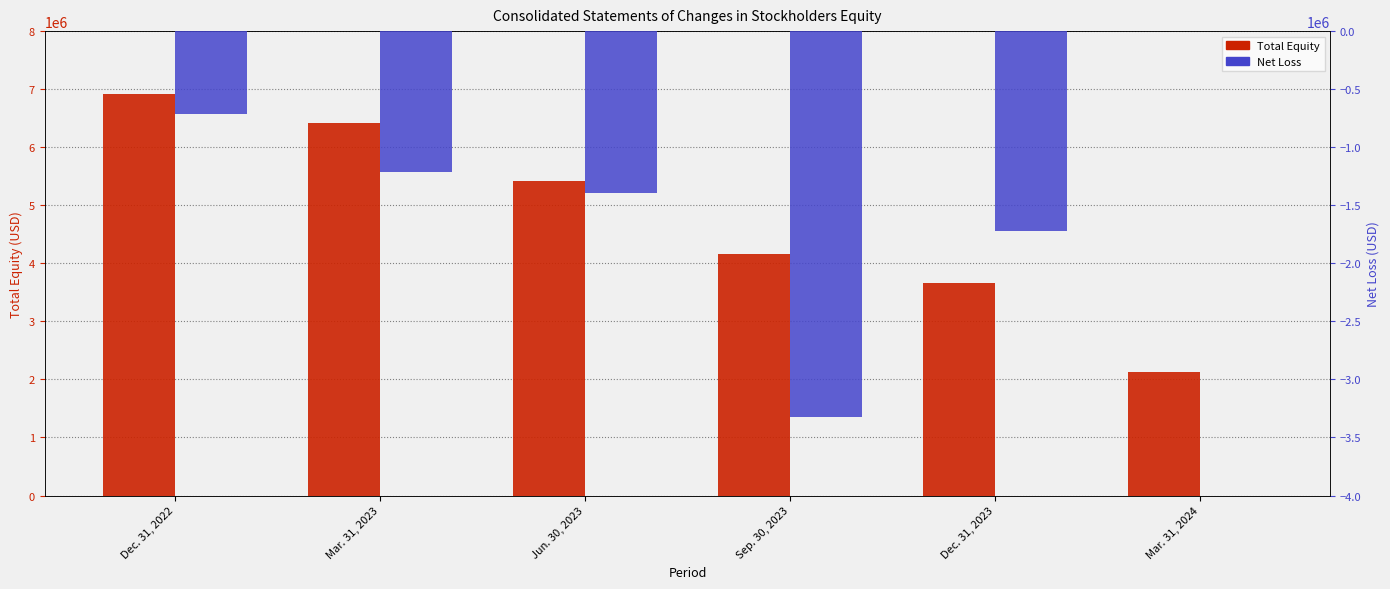

The value of Total at Mar. 31, 2023 is 10336644. True or false?

False